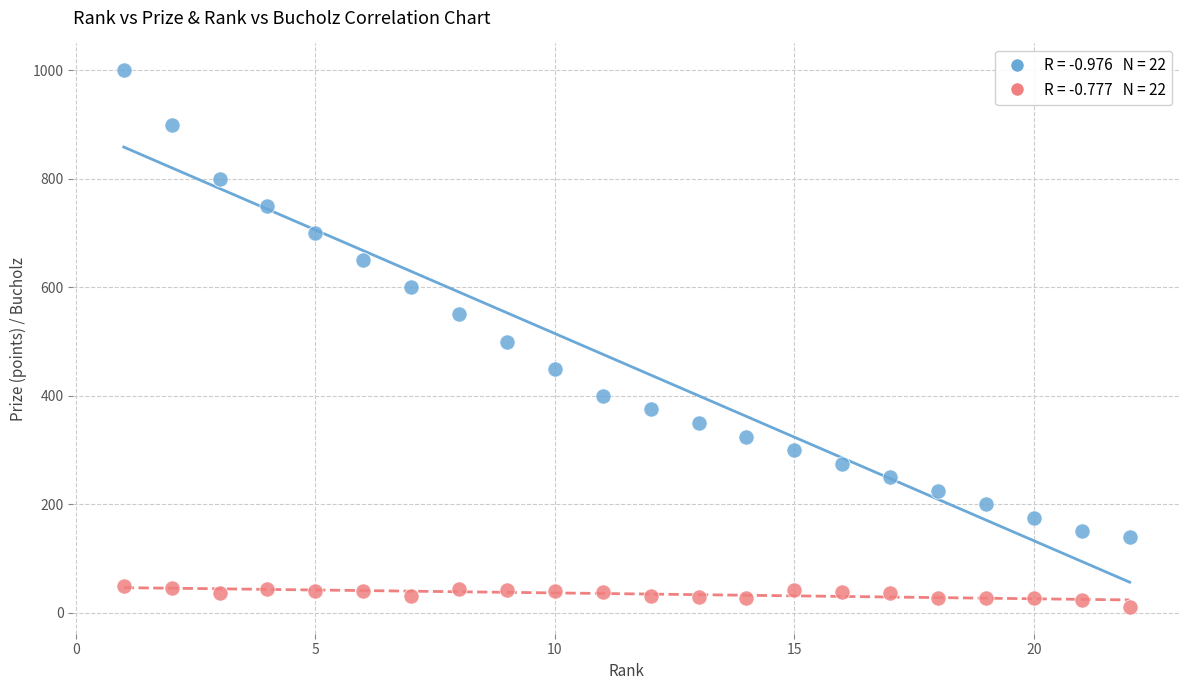

Across all data points, what is the range of X values (max minus min)?

21